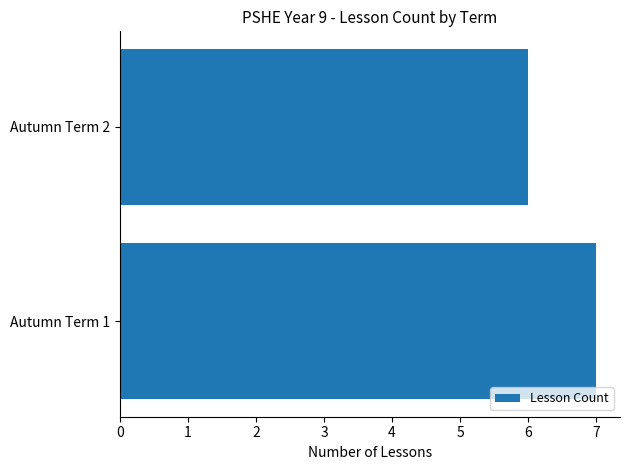

The value at Autumn Term 1 is 7. True or false?

True